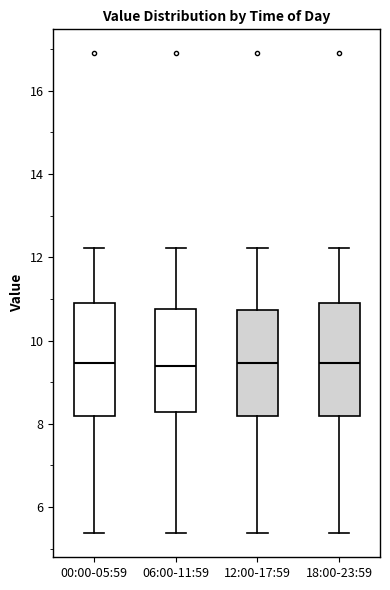

Reading left to right, transcribe this box plot: for each box, give where its median line is, the range the box spans, and where its two whiskers end, as read against the y-axis. The values are not printed on the chart, so give them approximately, as read against the axis.

00:00-05:59: median 9.4, box 8.2 to 10.8, whiskers 5.4 to 12.2
06:00-11:59: median 9.4, box 8.2 to 10.8, whiskers 5.4 to 12.2
12:00-17:59: median 9.4, box 8.2 to 10.8, whiskers 5.4 to 12.2
18:00-23:59: median 9.4, box 8.2 to 10.8, whiskers 5.4 to 12.2